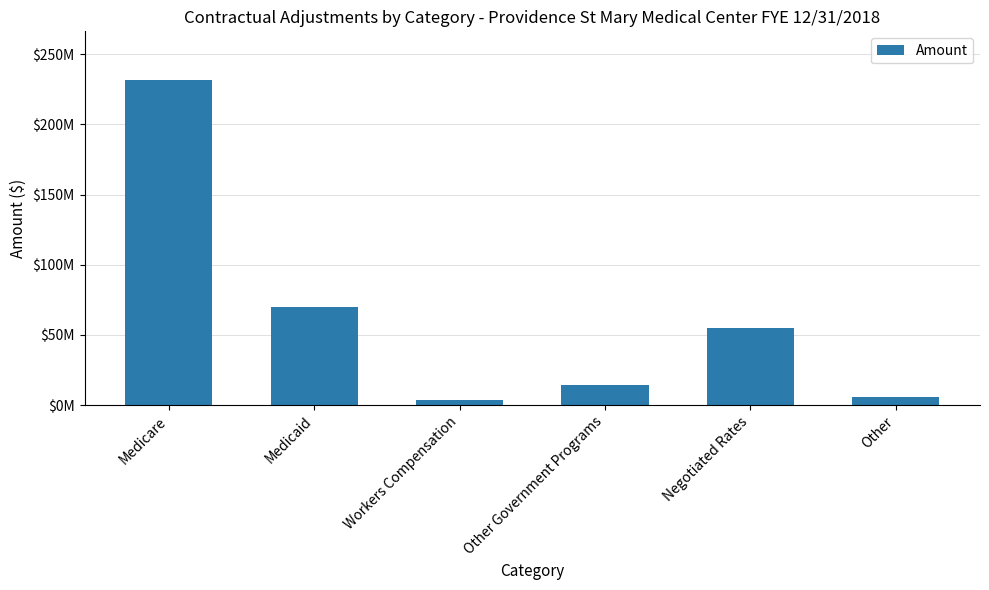

Does the chart contain stacked bars?

No